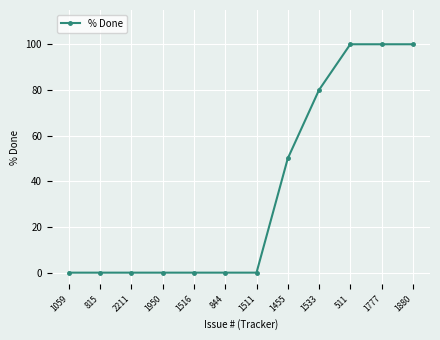

Reading left to right, extract all data points from this chart.

1059=0	815=0	2211=0	1950=0	1516=0	844=0	1511=0	1455=50	1533=80	511=100	1777=100	1880=100